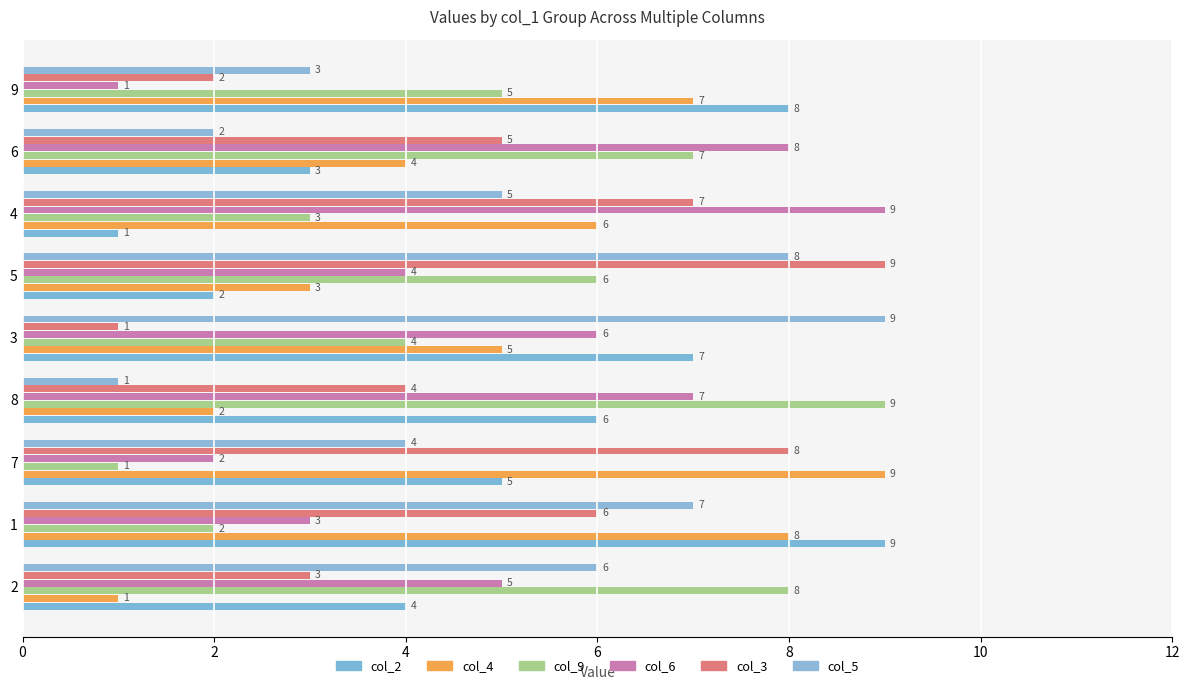

How many categories are shown in the chart?

9